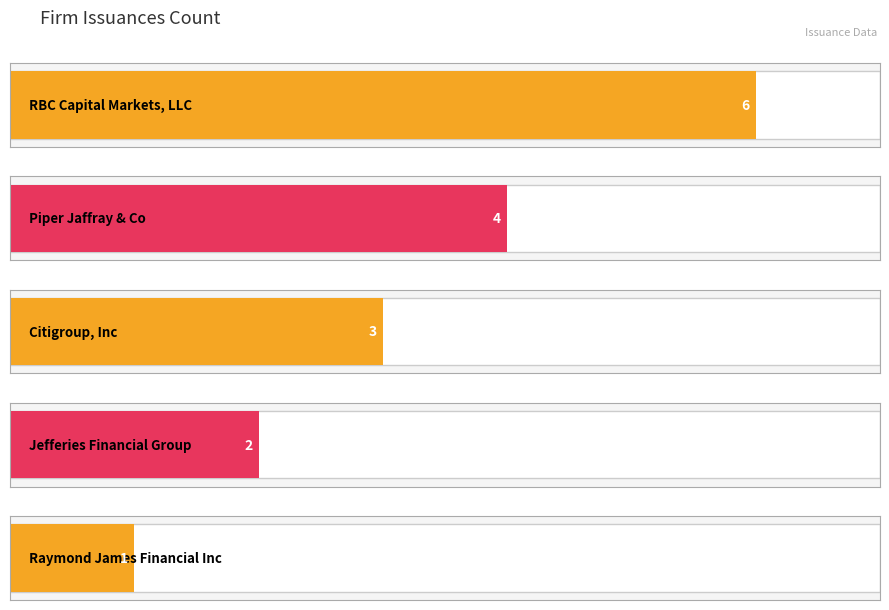

Rank the categories by value from highest to lowest.

RBC Capital Markets, LLC, Piper Jaffray & Co, Citigroup, Inc, Jefferies Financial Group, Raymond James Financial Inc